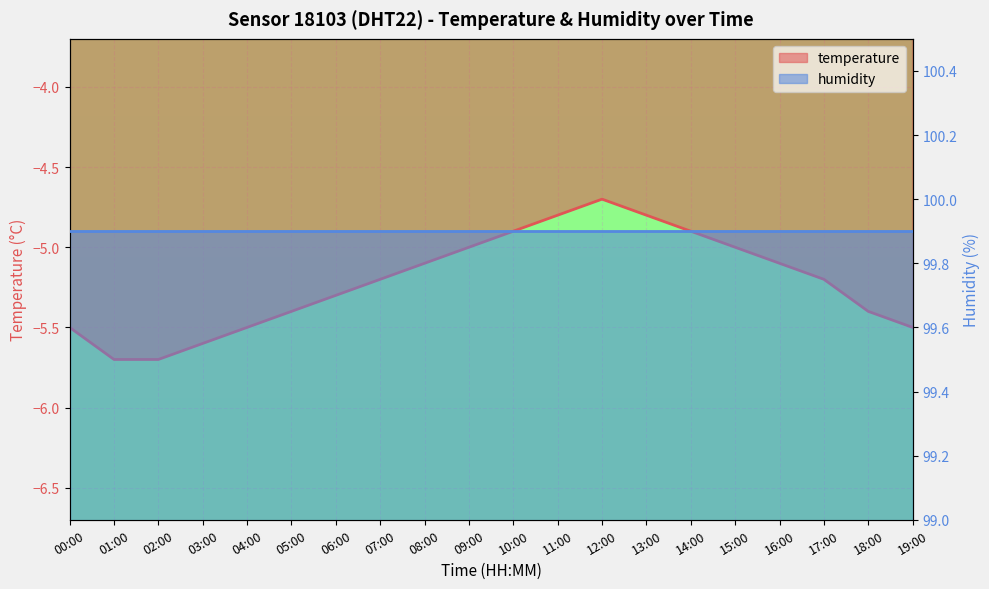

What is the average value?

-5.2